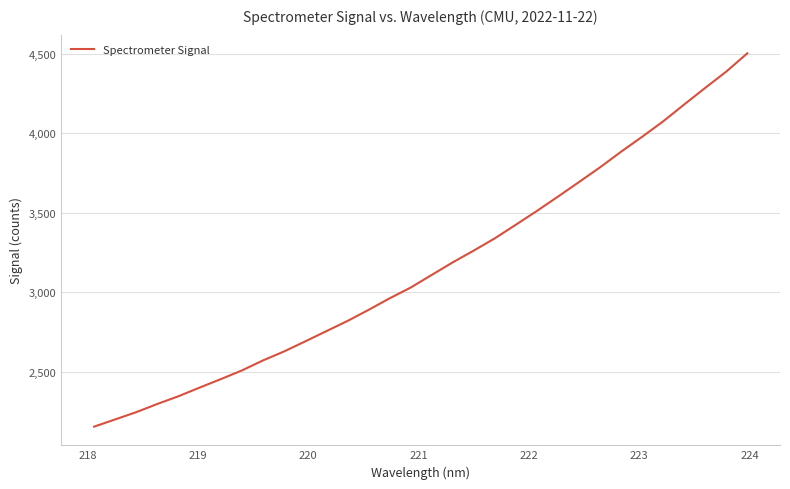

What is the greatest value displayed?

4501.7